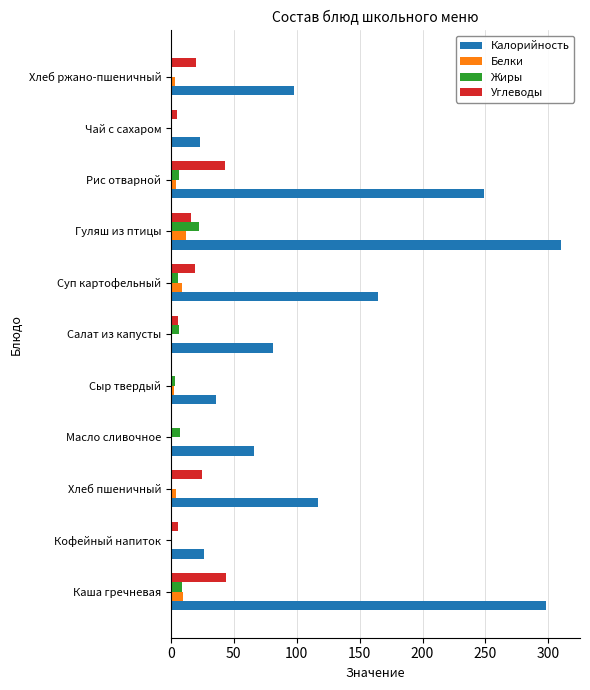

What is the average value of the Жиры series?

5.6